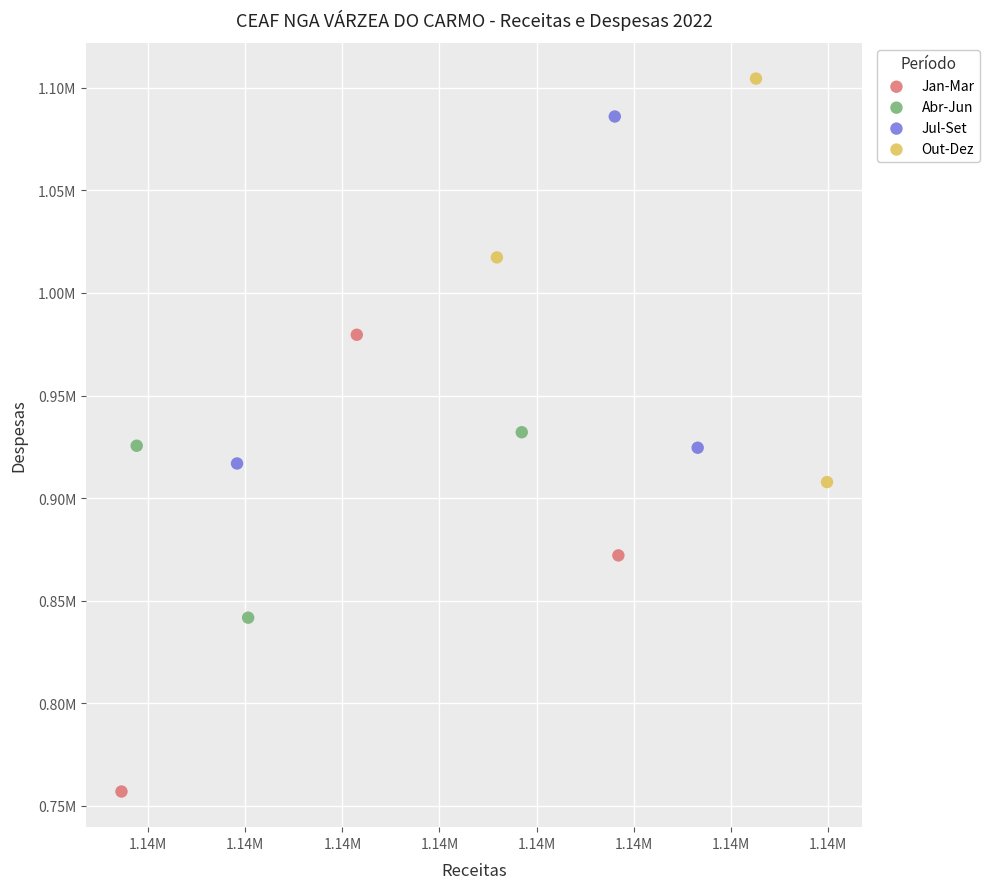

Which series reaches the maximum Y coordinate?

Out-Dez